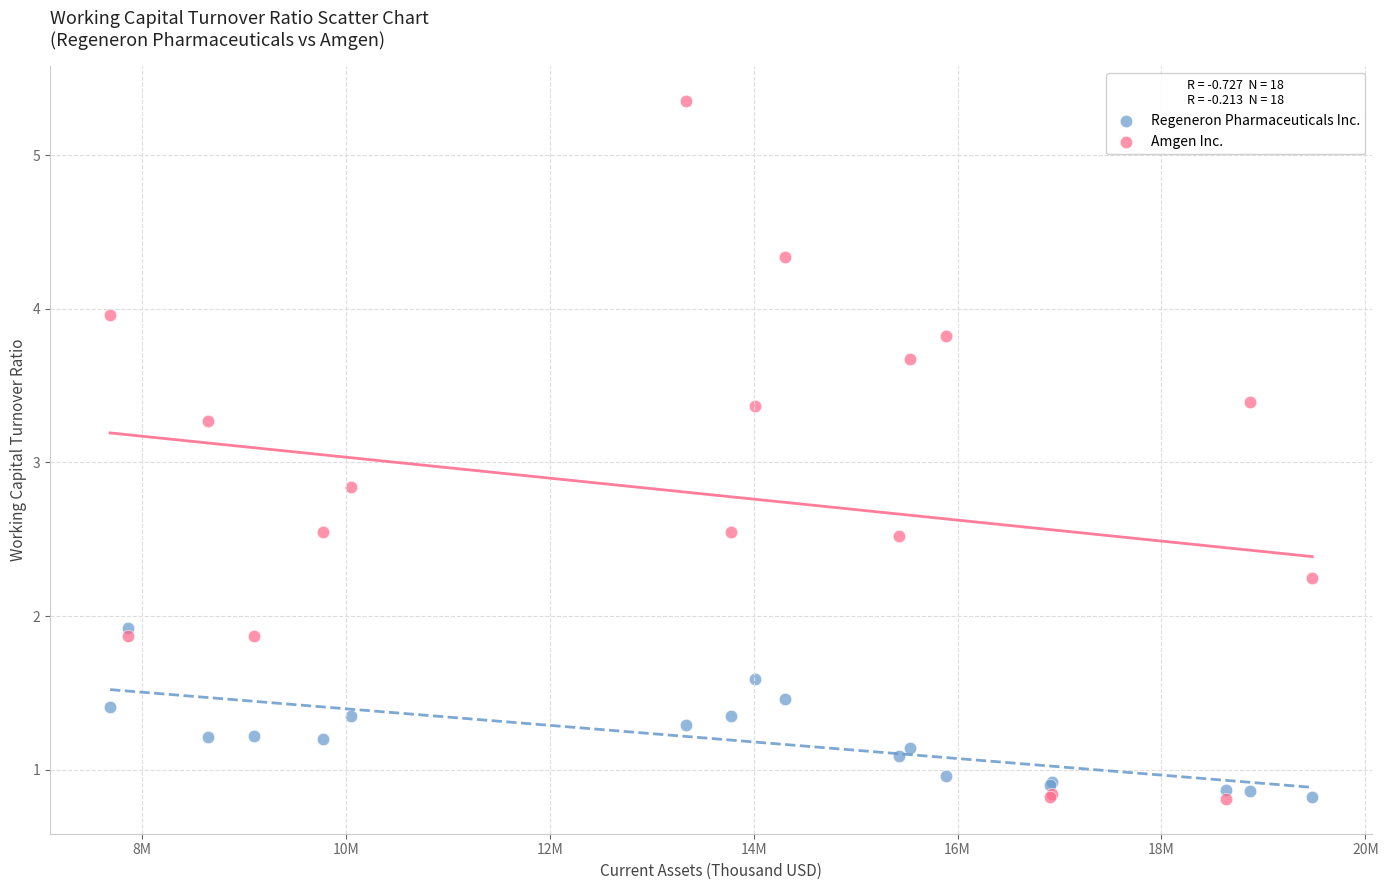

Which series contains the highest Y value?

Amgen Inc.